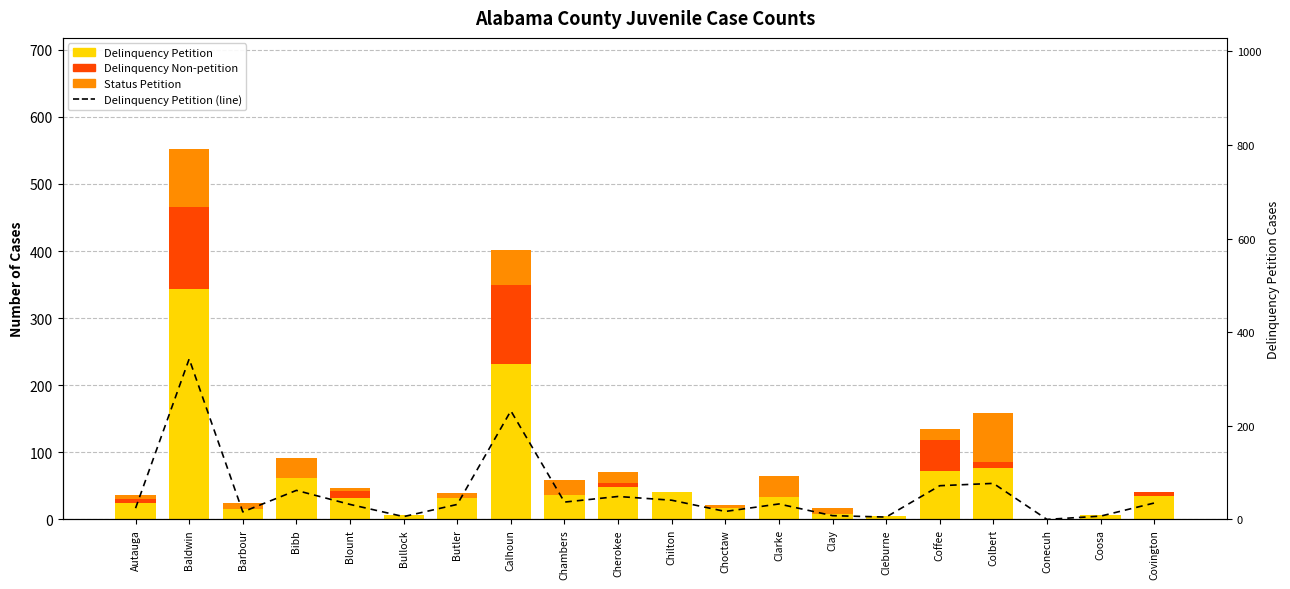

What is the label of the 11th bar from the right?

Cherokee